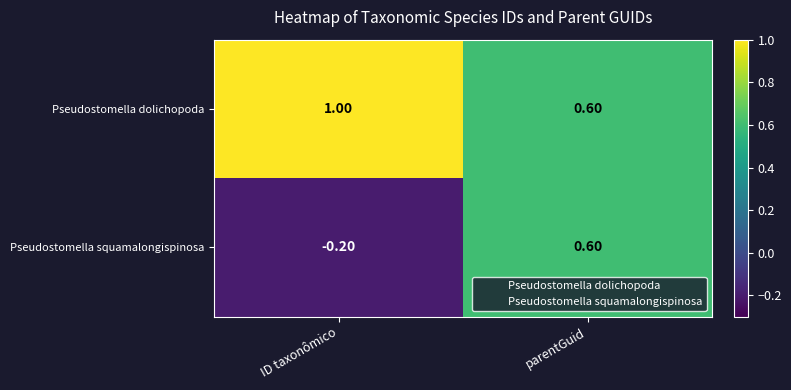

Between ID taxonômico and parentGuid, which series saw the biggest shift?

Pseudostomella squamalongispinosa